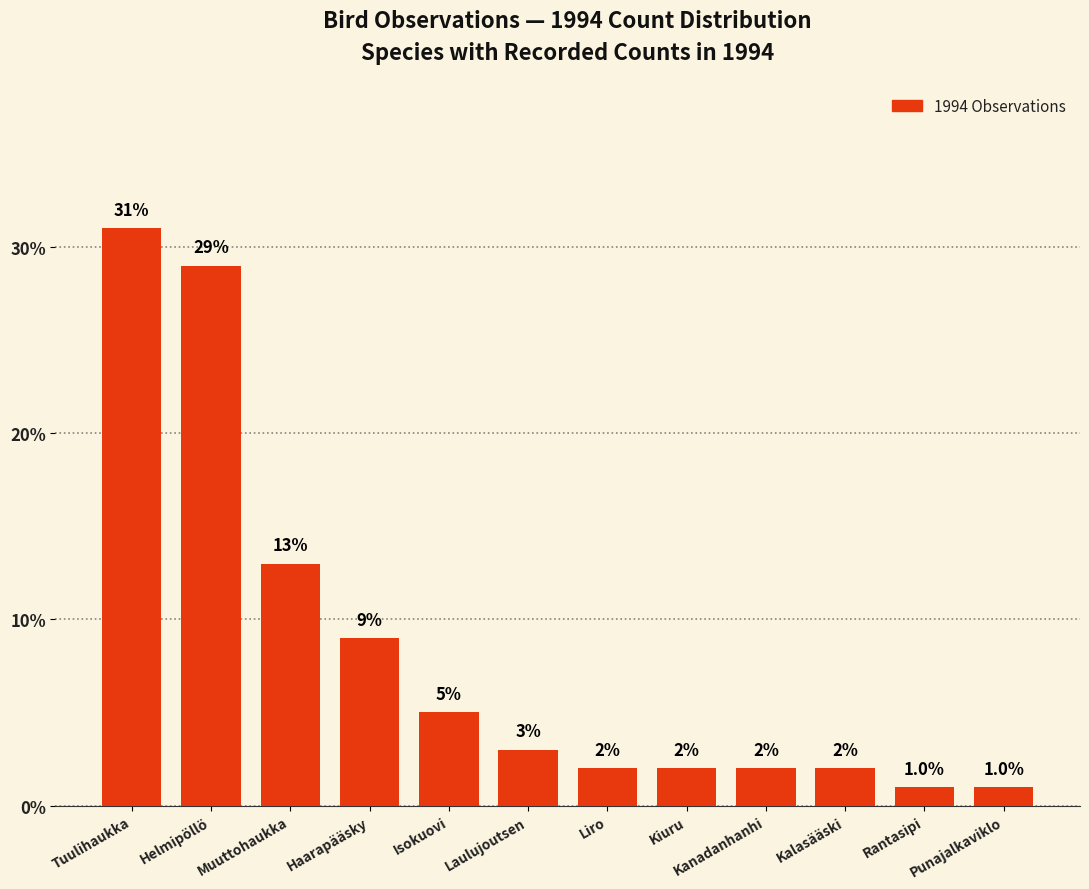

What is the difference between the values at Kiuru and Laulujoutsen?

1.0